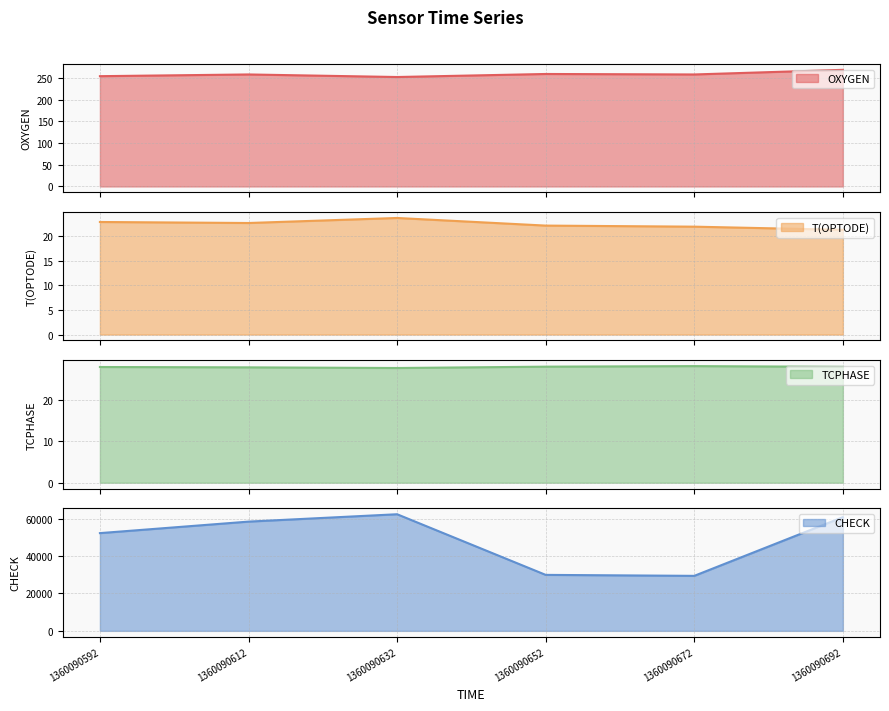

Which label corresponds to the largest value in the chart?

1360090632